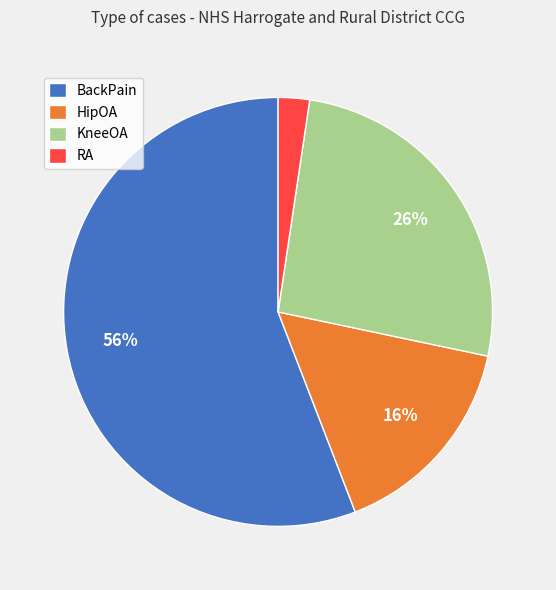

Is it true that BackPain is 66% of the pie?

False